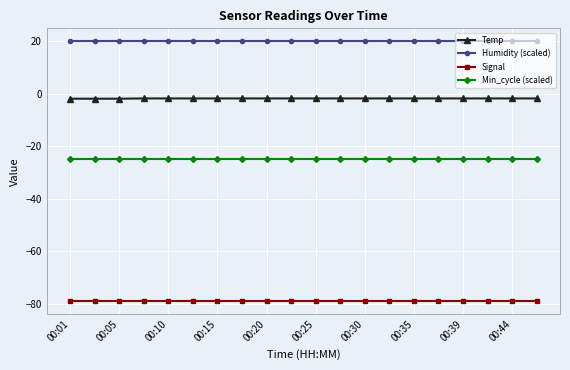

What is the value of the Temp point at the 3rd from the left?

-1.9